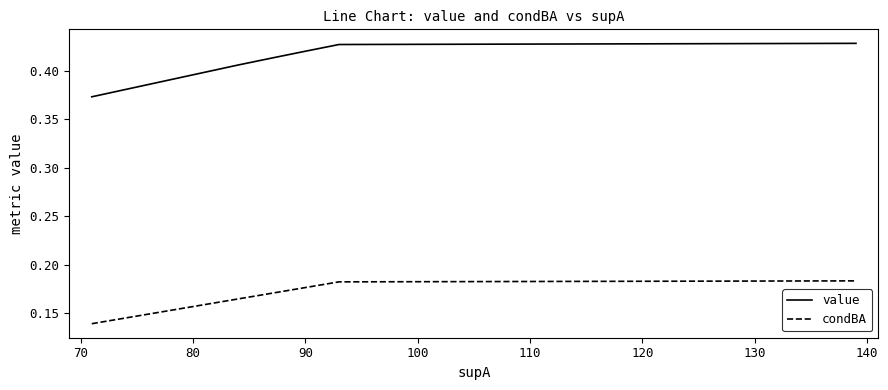

At how many categories does at least one series exceed 0?

6